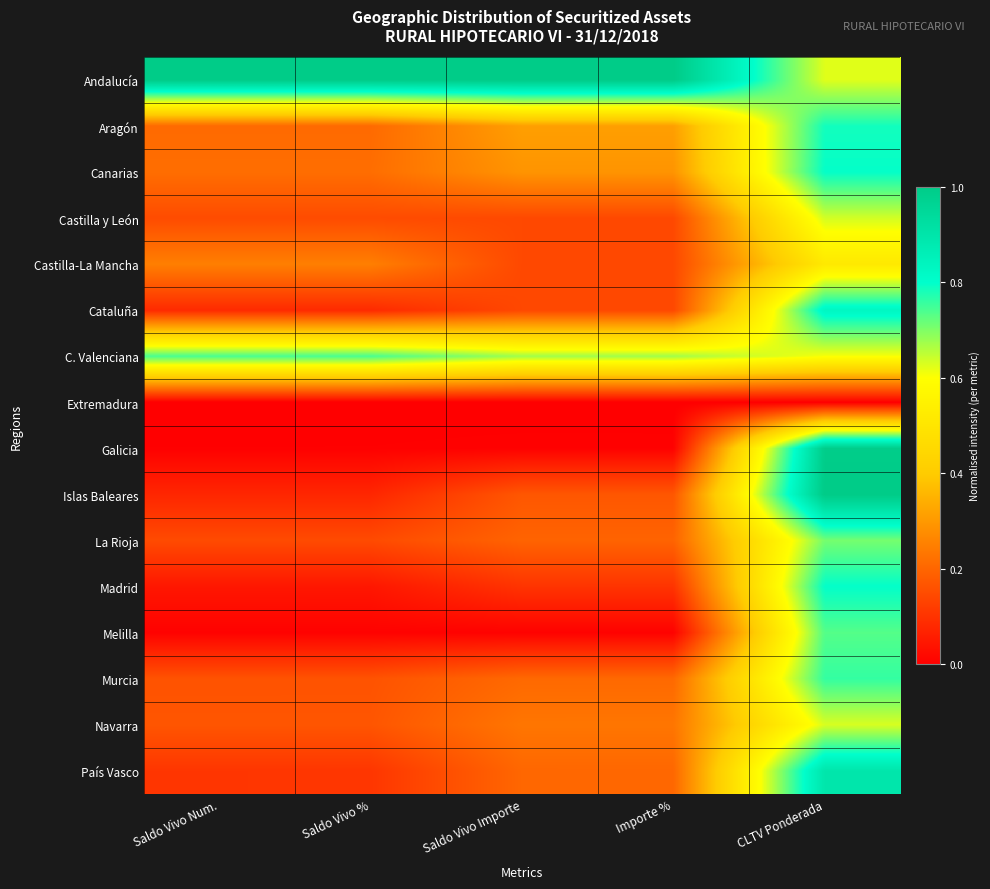

Reading right to left, what are all the values shown in this chart?

Andalucía: CLTV Ponderada=0.6	Importe %=1.0	Saldo Vivo Importe=1.0	Saldo Vivo %=1.0	Saldo Vivo Num.=1.0
Aragón: CLTV Ponderada=0.8	Importe %=0.3	Saldo Vivo Importe=0.3	Saldo Vivo %=0.2	Saldo Vivo Num.=0.2
Canarias: CLTV Ponderada=0.8	Importe %=0.3	Saldo Vivo Importe=0.3	Saldo Vivo %=0.2	Saldo Vivo Num.=0.2
Castilla y León: CLTV Ponderada=0.6	Importe %=0.1	Saldo Vivo Importe=0.1	Saldo Vivo %=0.1	Saldo Vivo Num.=0.1
Castilla-La Mancha: CLTV Ponderada=0.5	Importe %=0.1	Saldo Vivo Importe=0.1	Saldo Vivo %=0.3	Saldo Vivo Num.=0.3
Cataluña: CLTV Ponderada=0.8	Importe %=0.1	Saldo Vivo Importe=0.1	Saldo Vivo %=0.1	Saldo Vivo Num.=0.1
C. Valenciana: CLTV Ponderada=0.6	Importe %=0.7	Saldo Vivo Importe=0.7	Saldo Vivo %=0.7	Saldo Vivo Num.=0.7
Extremadura: CLTV Ponderada=0.0	Importe %=0.0	Saldo Vivo Importe=0.0	Saldo Vivo %=0.0	Saldo Vivo Num.=0.0
Galicia: CLTV Ponderada=1.0	Importe %=0.0	Saldo Vivo Importe=0.0	Saldo Vivo %=0.0	Saldo Vivo Num.=0.0
Islas Baleares: CLTV Ponderada=1.0	Importe %=0.2	Saldo Vivo Importe=0.2	Saldo Vivo %=0.1	Saldo Vivo Num.=0.1
La Rioja: CLTV Ponderada=0.7	Importe %=0.2	Saldo Vivo Importe=0.2	Saldo Vivo %=0.1	Saldo Vivo Num.=0.1
Madrid: CLTV Ponderada=0.8	Importe %=0.1	Saldo Vivo Importe=0.1	Saldo Vivo %=0.0	Saldo Vivo Num.=0.0
Melilla: CLTV Ponderada=0.7	Importe %=0.0	Saldo Vivo Importe=0.0	Saldo Vivo %=0.0	Saldo Vivo Num.=0.0
Murcia: CLTV Ponderada=0.8	Importe %=0.2	Saldo Vivo Importe=0.2	Saldo Vivo %=0.2	Saldo Vivo Num.=0.2
Navarra: CLTV Ponderada=0.6	Importe %=0.2	Saldo Vivo Importe=0.2	Saldo Vivo %=0.2	Saldo Vivo Num.=0.2
País Vasco: CLTV Ponderada=0.9	Importe %=0.2	Saldo Vivo Importe=0.2	Saldo Vivo %=0.1	Saldo Vivo Num.=0.1